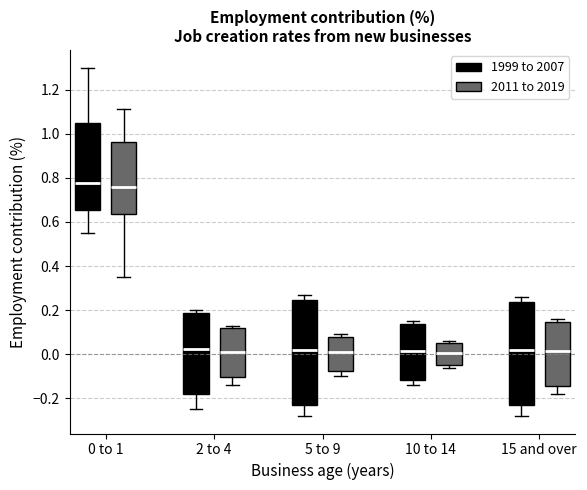

Reading left to right, transcribe this box plot: for each box, give where its median line is, the range the box spans, and where its two whiskers end, as read against the y-axis. The values are not printed on the chart, so give them approximately, as read against the axis.

0 to 1 (1999 to 2007): median 0.78, box 0.66 to 1.06, whiskers 0.56 to 1.30
0 to 1 (2011 to 2019): median 0.76, box 0.64 to 0.96, whiskers 0.36 to 1.12
2 to 4 (1999 to 2007): median 0.02, box -0.18 to 0.18, whiskers -0.24 to 0.20
2 to 4 (2011 to 2019): median 0.02, box -0.10 to 0.12, whiskers -0.14 to 0.14
5 to 9 (1999 to 2007): median 0.02, box -0.22 to 0.24, whiskers -0.28 to 0.28
5 to 9 (2011 to 2019): median 0.02, box -0.08 to 0.08, whiskers -0.10 to 0.10
10 to 14 (1999 to 2007): median 0.02, box -0.12 to 0.14, whiskers -0.14 to 0.16
10 to 14 (2011 to 2019): median 0.00, box -0.04 to 0.06, whiskers -0.06 to 0.06 (just above the box's upper edge)
15 and over (1999 to 2007): median 0.02, box -0.22 to 0.24, whiskers -0.28 to 0.26
15 and over (2011 to 2019): median 0.02, box -0.14 to 0.14, whiskers -0.18 to 0.16